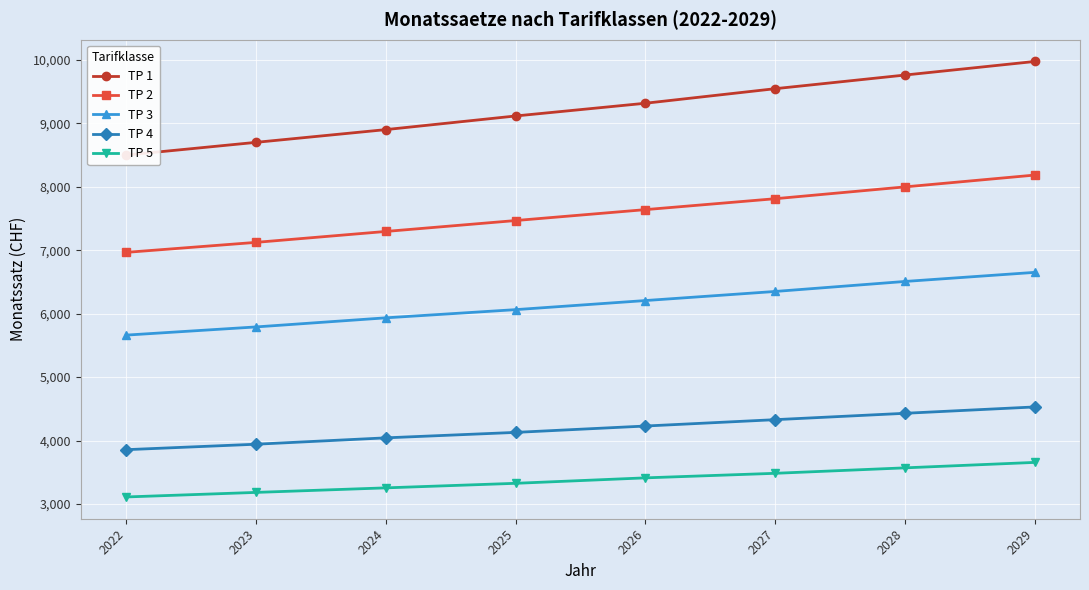

How many data points in TP 1 are above 9316?

4